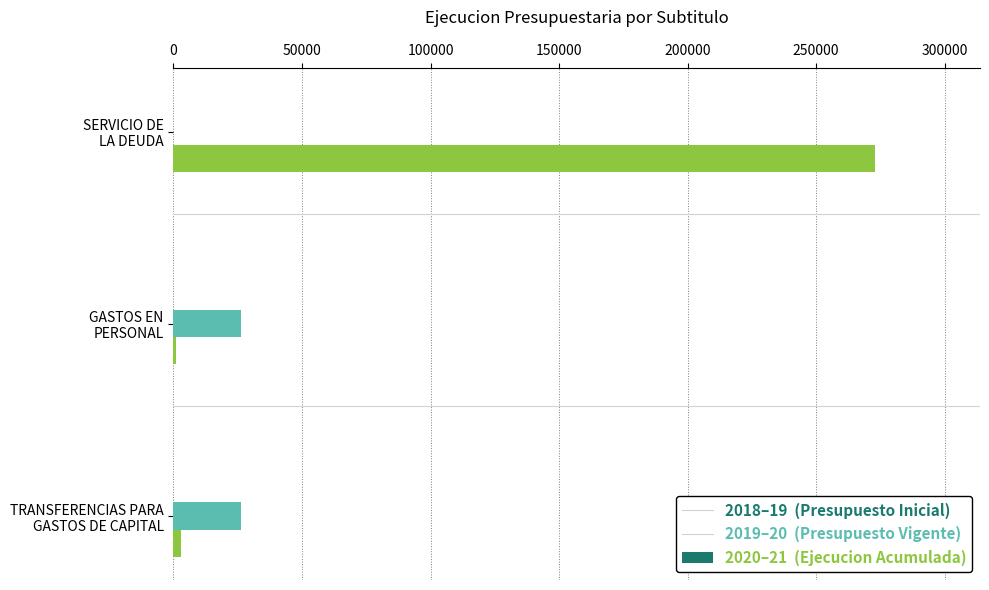

What is the greatest value displayed?

272807